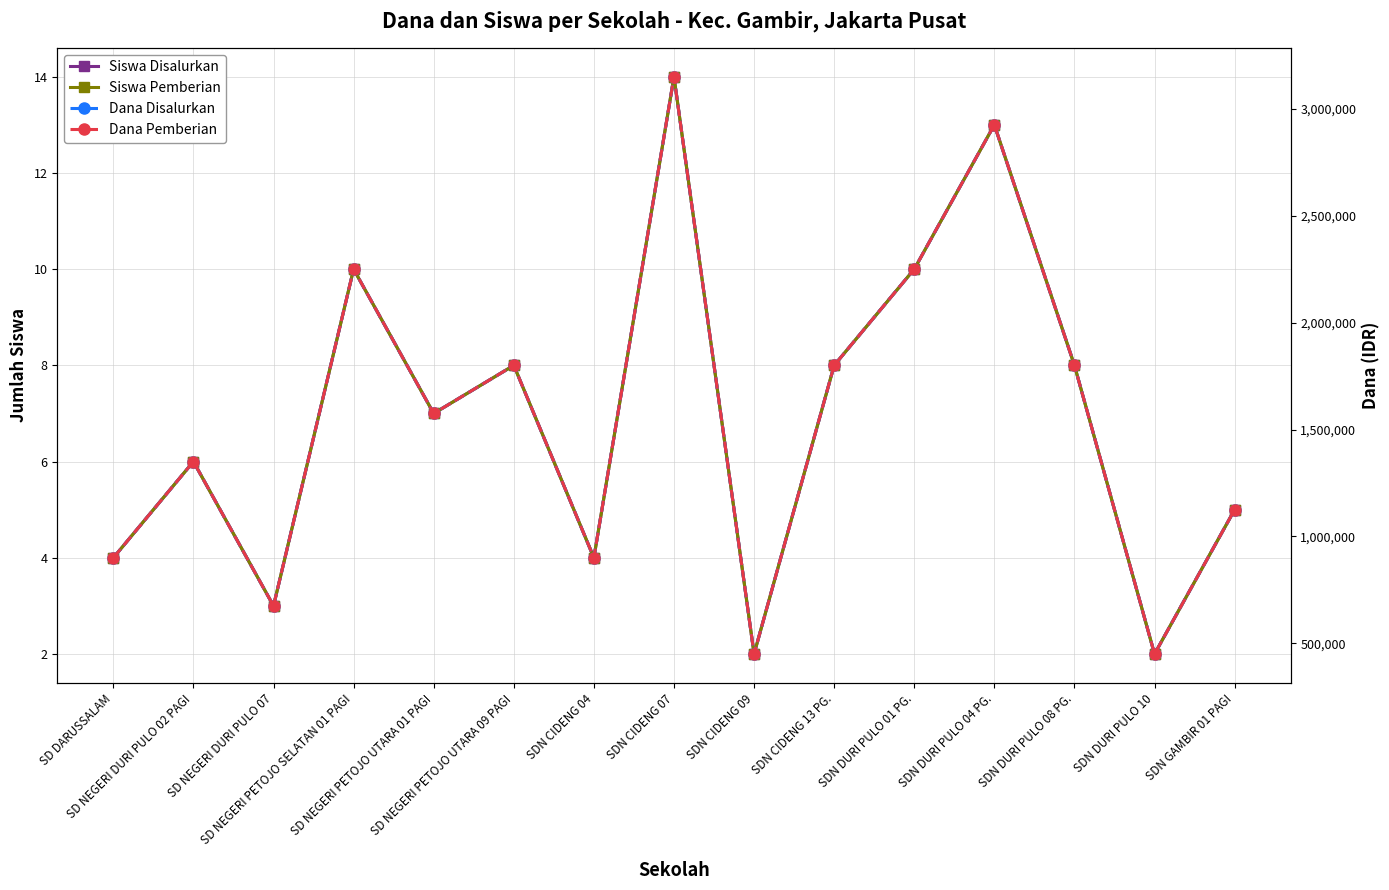

How many values in the Dana Pemberian series exceed 1575000?

7